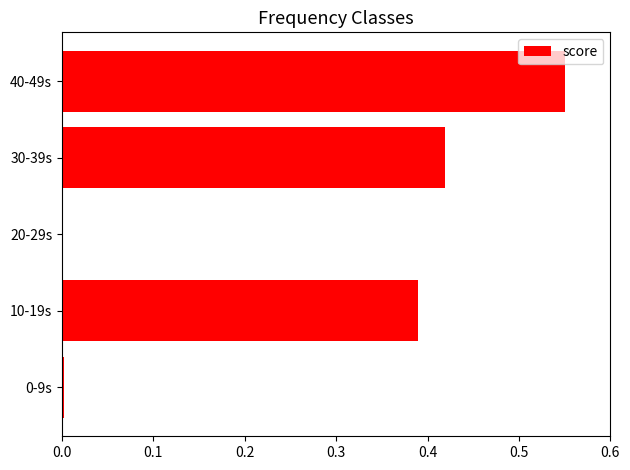

True or false: the data shows 0.2 at 30-39s.

False